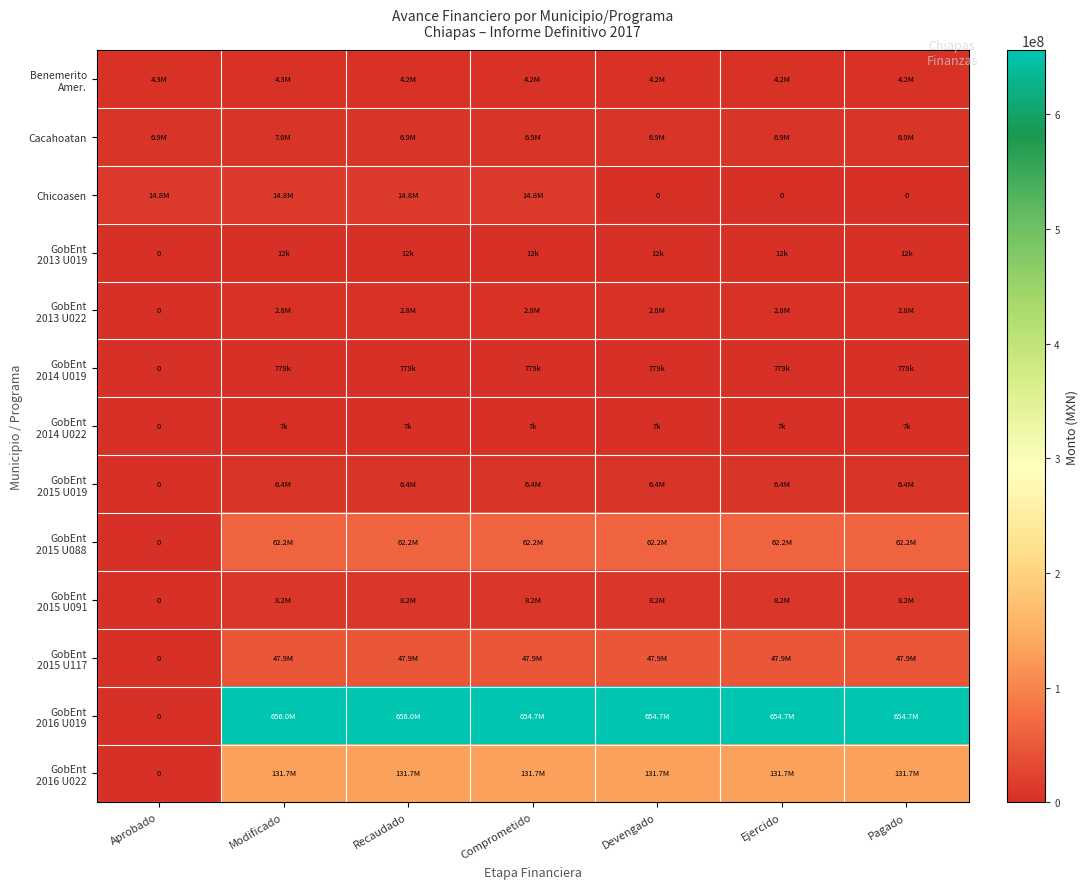

Which series has the widest spread of values?

GobEnt 2016 U019